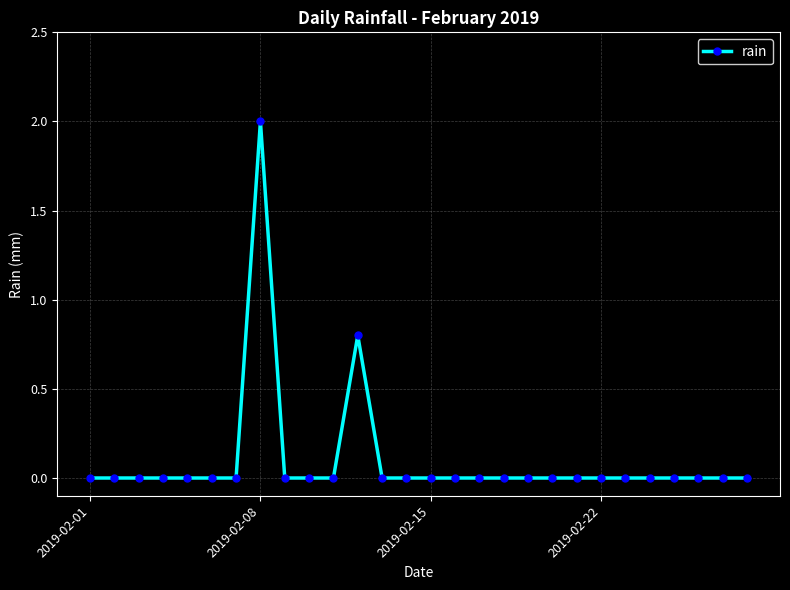

How many categories are shown in the chart?

28